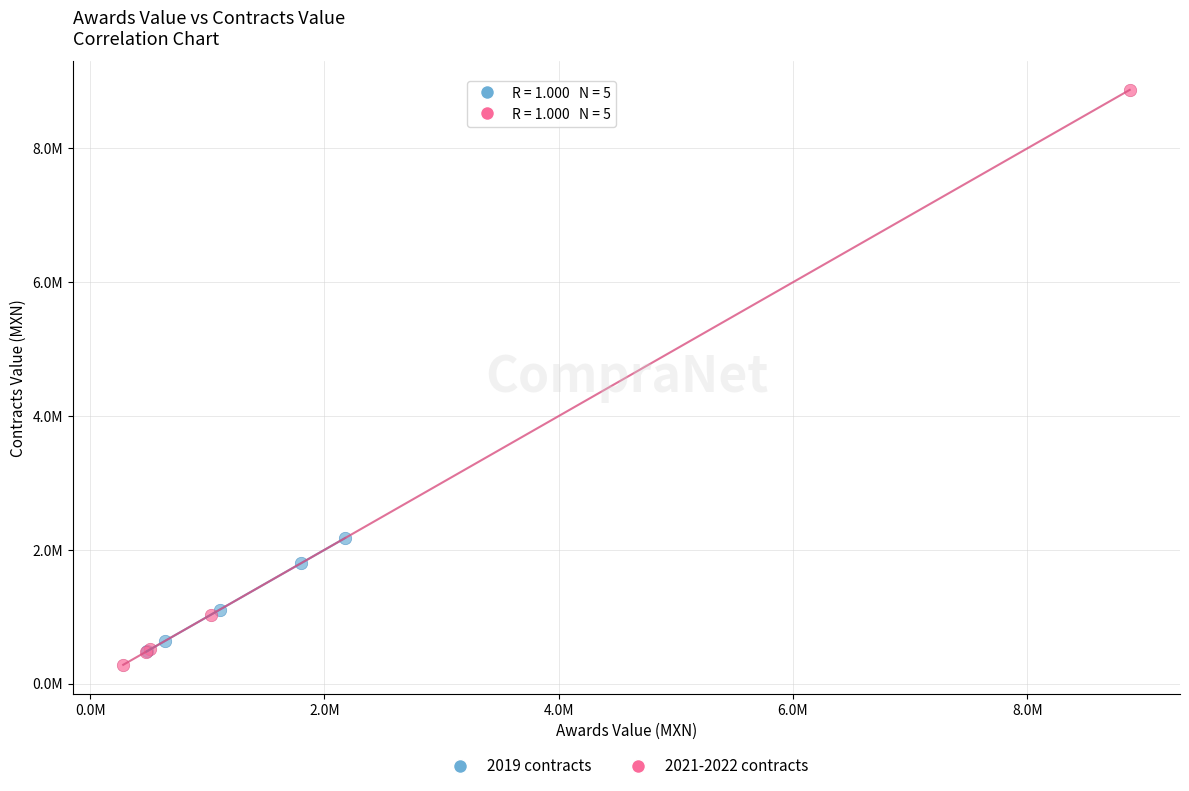

What are all the series names shown in the legend?

2019 contracts, 2021-2022 contracts